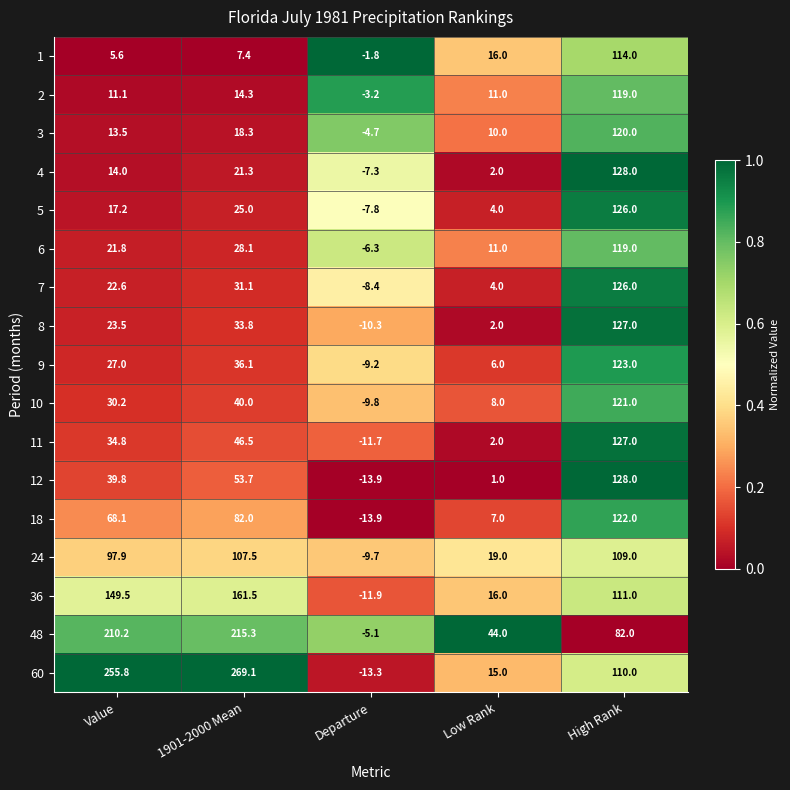

The 9 series shows 3.9 at Low Rank. True or false?

False